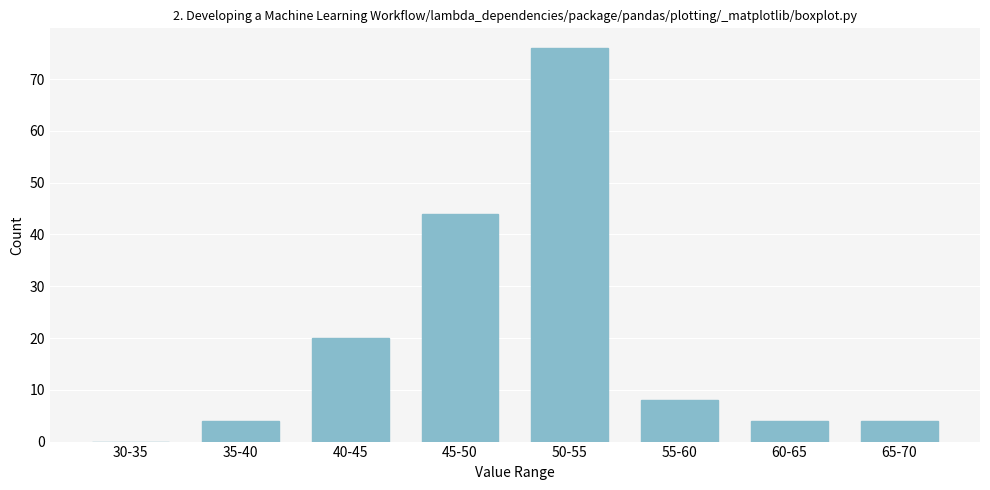

Reading left to right, extract all data points from this chart.

30-35=0	35-40=4	40-45=20	45-50=44	50-55=76	55-60=8	60-65=4	65-70=4